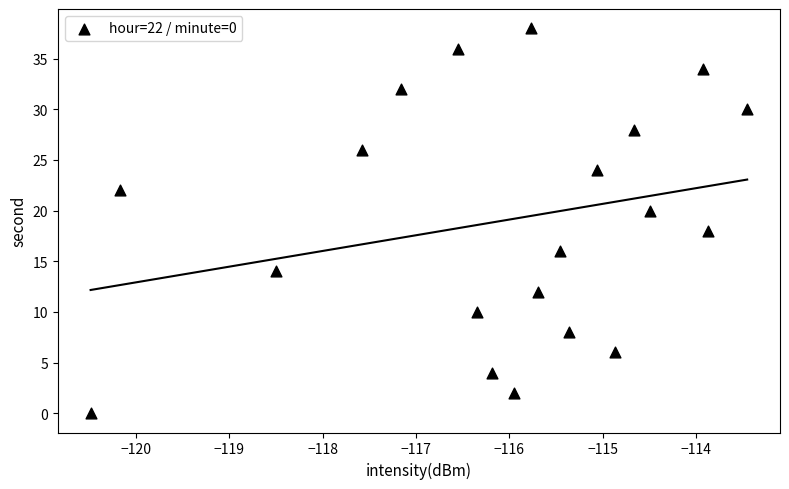

What is the range of Y values (max minus min)?

38